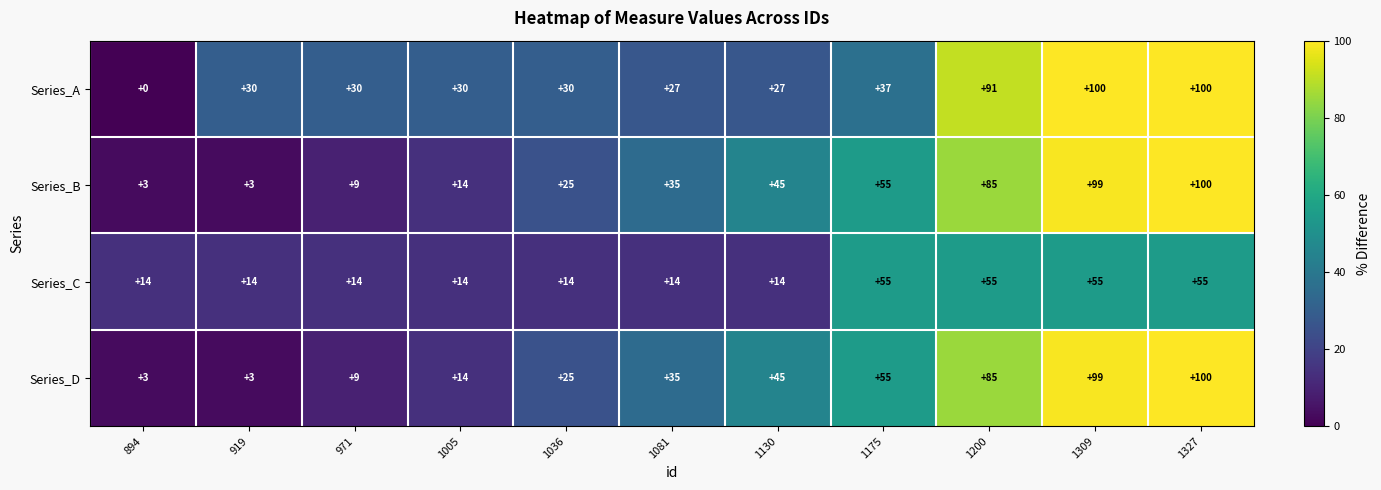

How many data points does each series have?

11